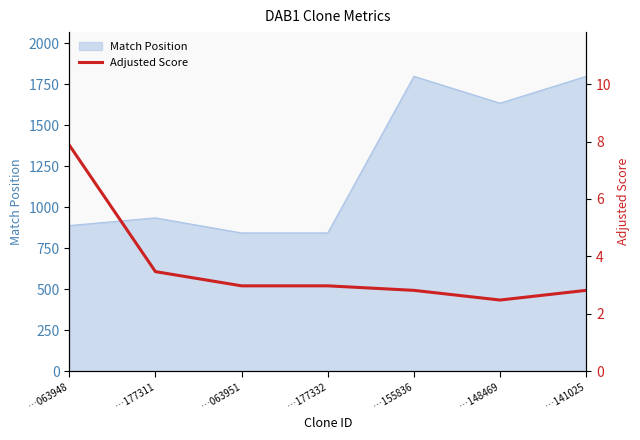

Where is the first local minimum?

…148469